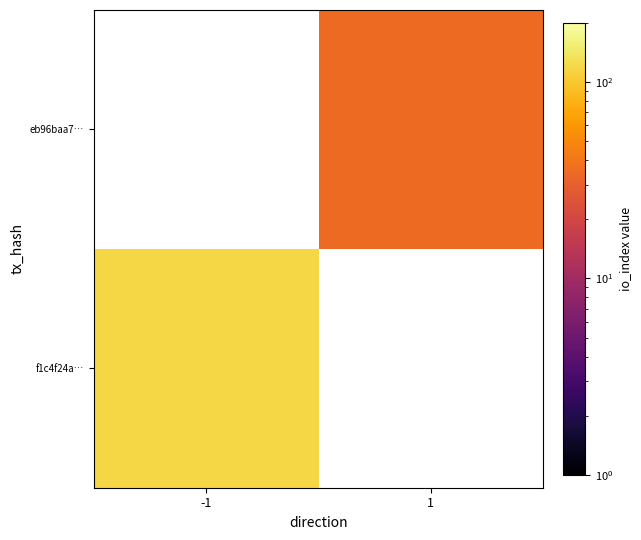

List the series in order of their overall mean, highest first.

f1c4f24a…, eb96baa7…